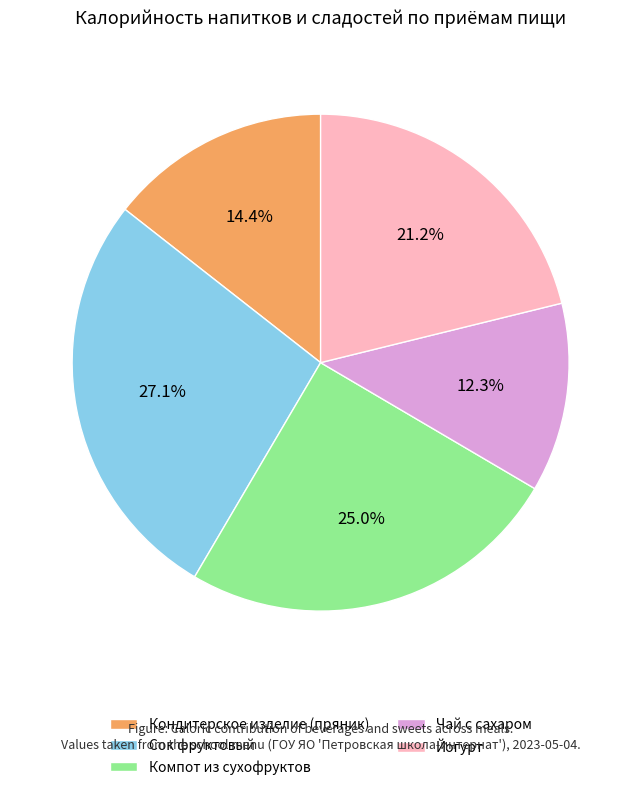

Does any single category account for the majority?

No